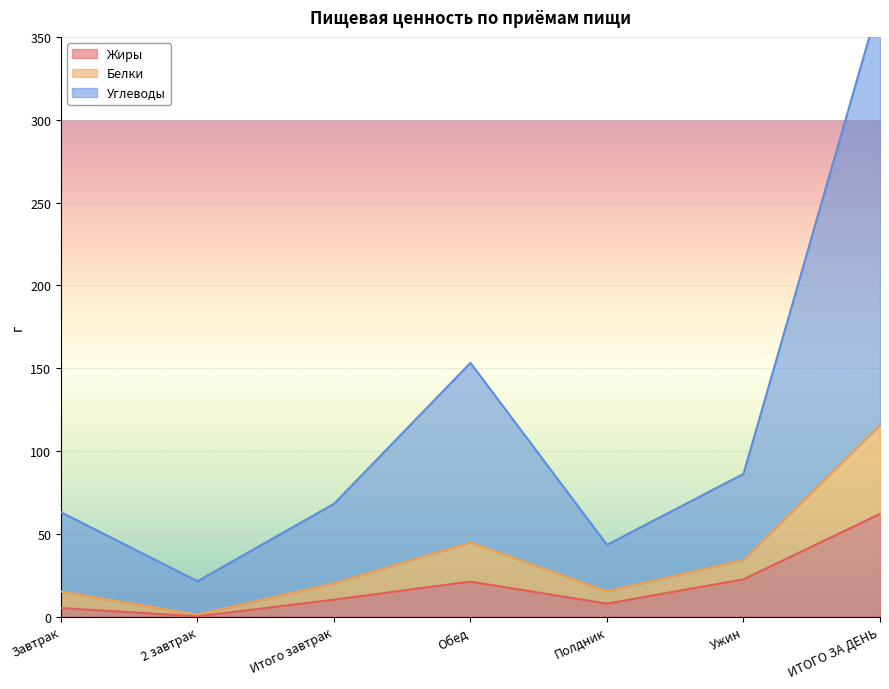

How many lines are shown in the chart?

3